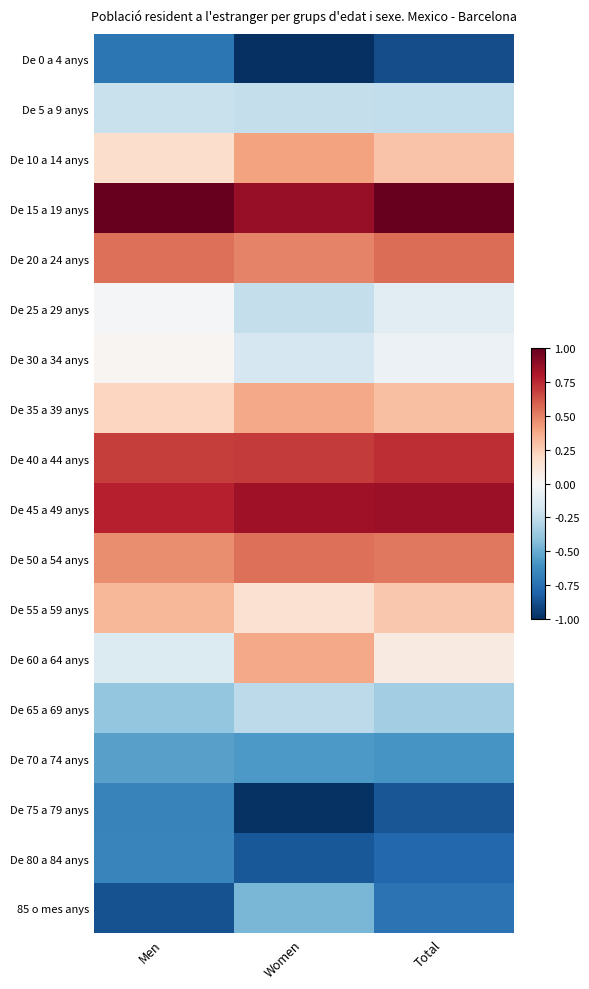

How many series are shown in this chart?

18